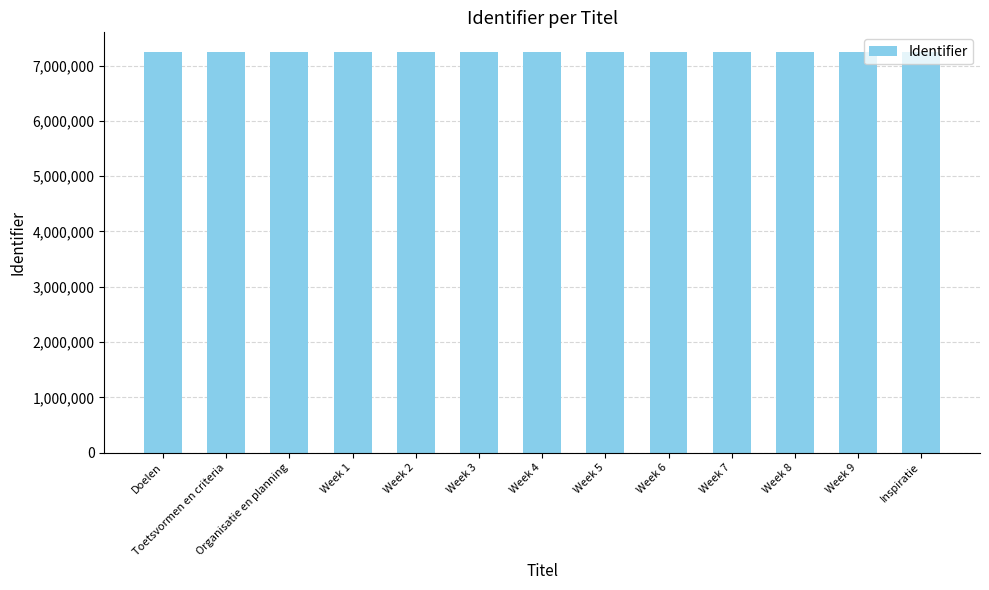

The value at Week 6 is 7239218. True or false?

True